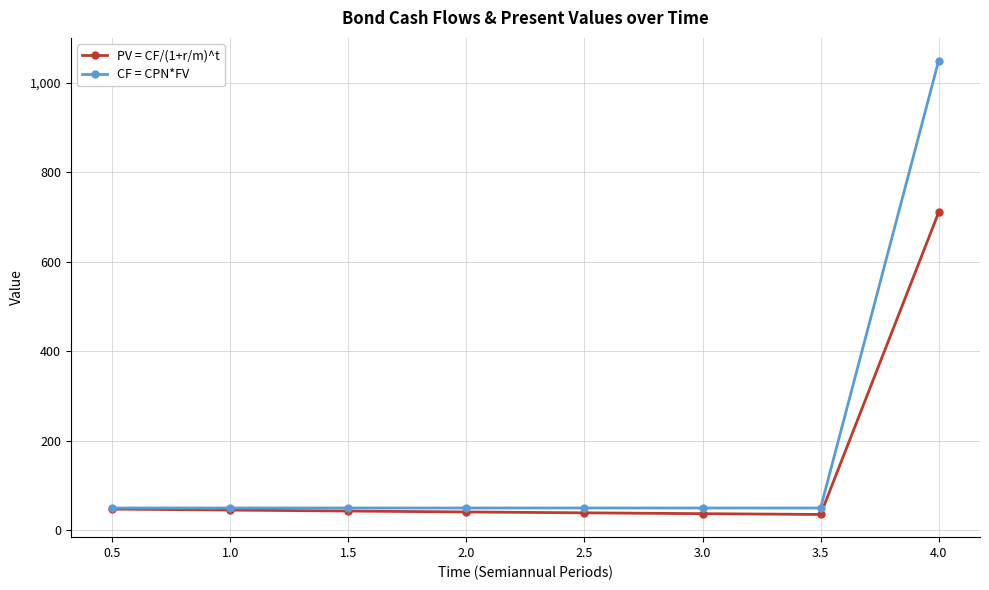

Does the chart have visible grid lines?

Yes